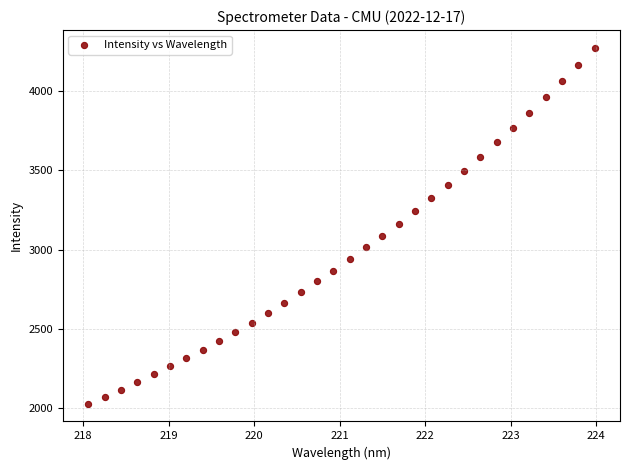

What is the range of X values (max minus min)?

5.9